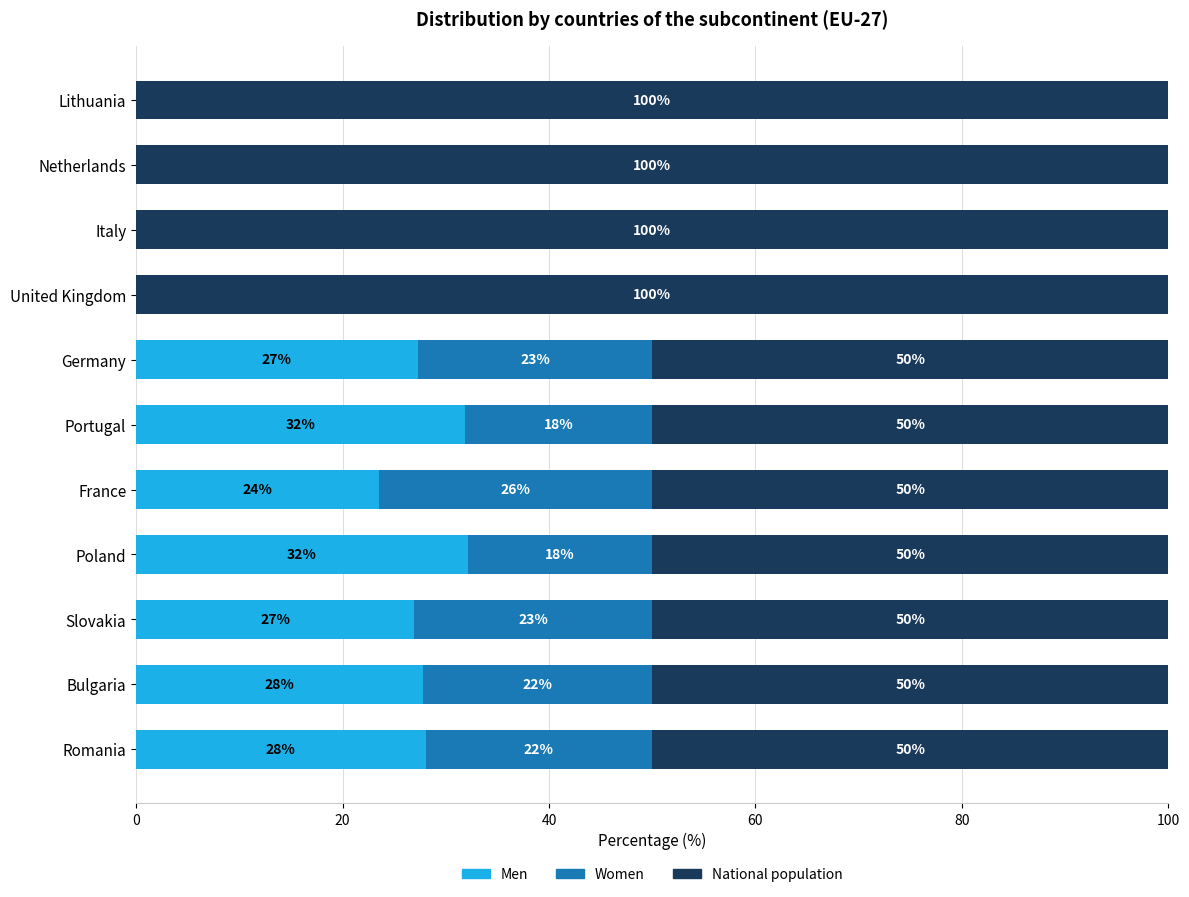

The value of Men at Romania is 49.7. True or false?

False